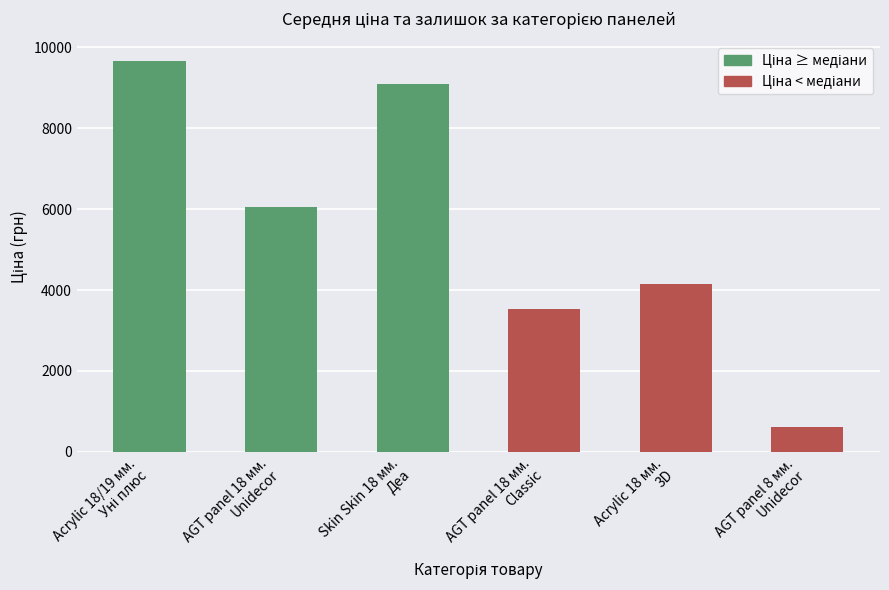

Is it true that the value at Acrylic 18 мм.
3D is 900.9?

False